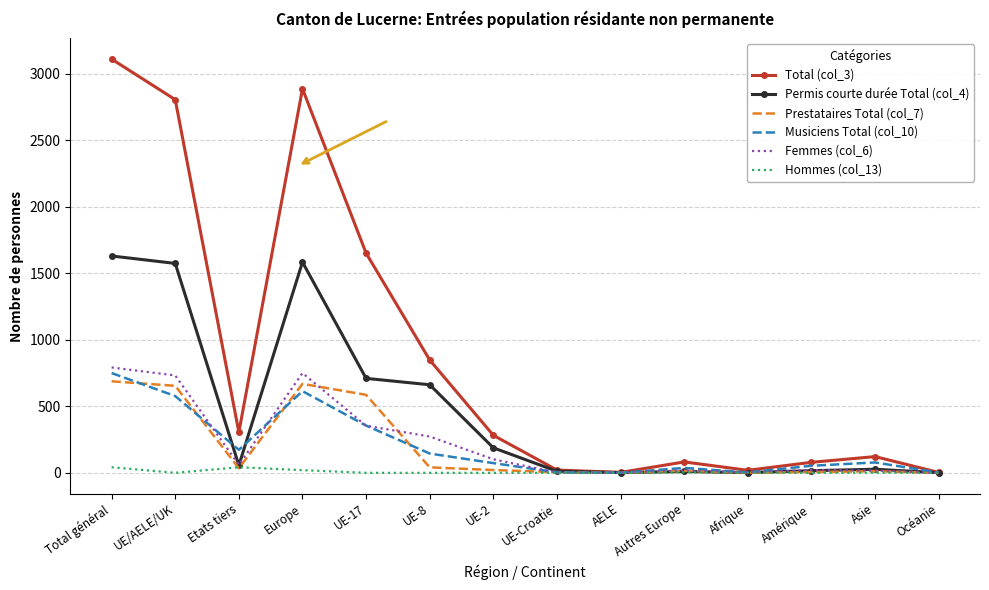

What is the approximate value of Prestataires Total (col_7) at UE-17, to the nearest 100?

600